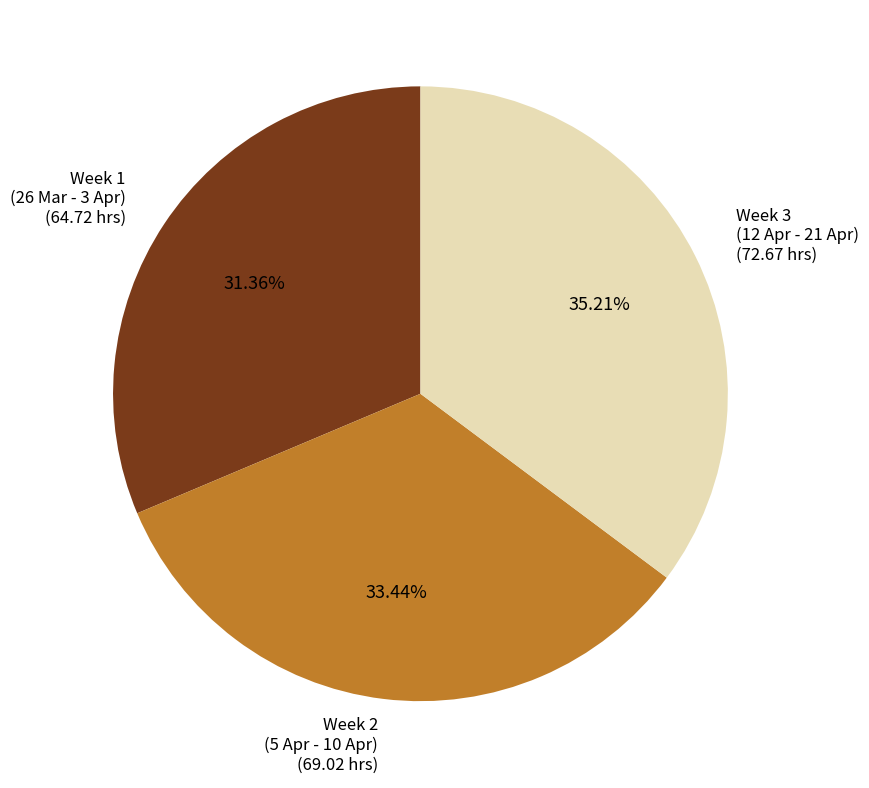

Is the sum of Week 2 (5 Apr - 10 Apr) and Week 3 (12 Apr - 21 Apr) greater than half?

Yes